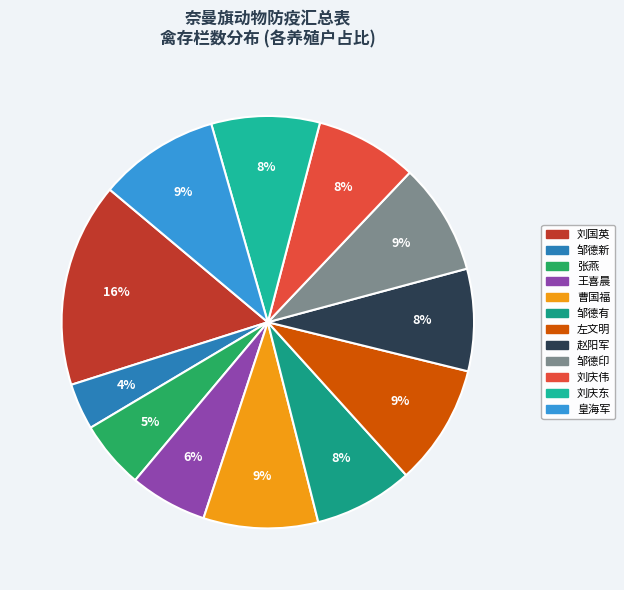

Does 左文明 represent more than half of the total?

No